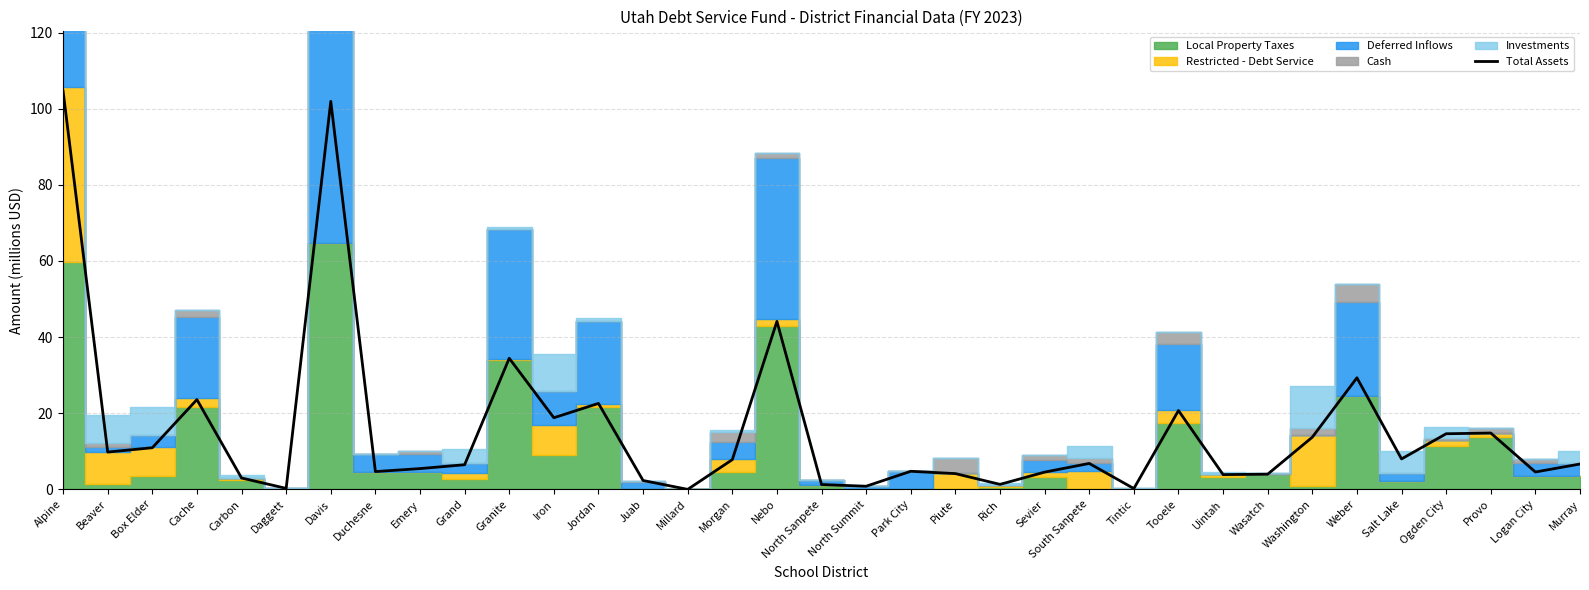

How many points are higher than both their immediate neighbors (excluding endpoints)?

10